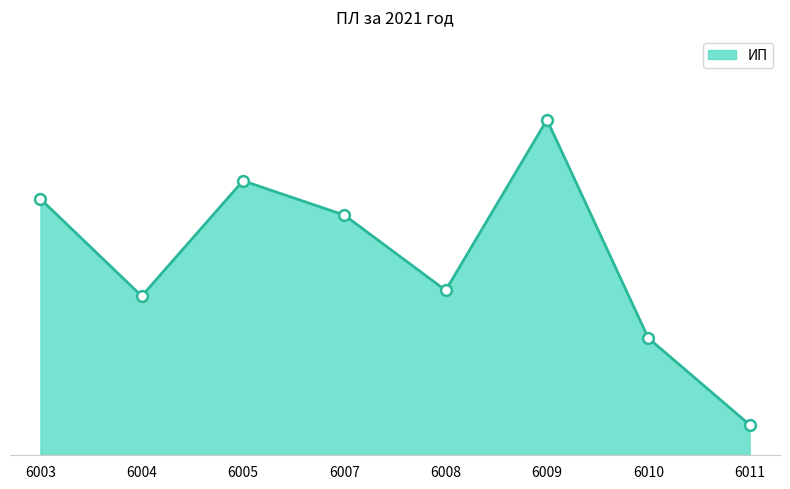

What is the change in value from 6004 to 6008?

+6